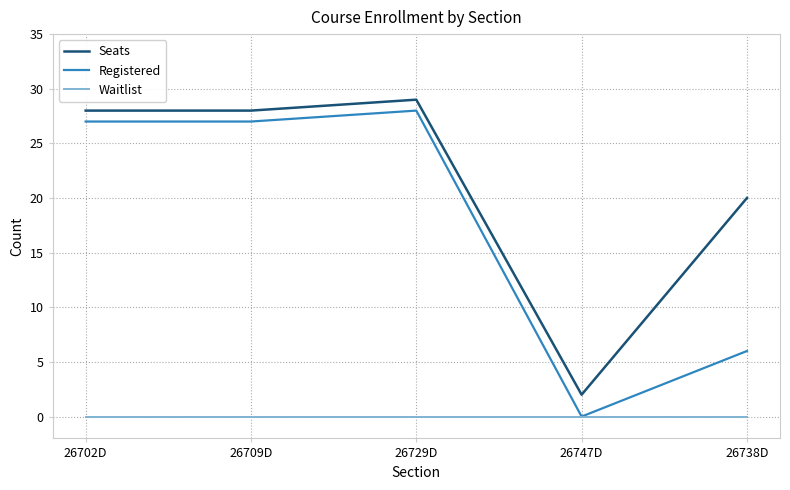

What position from the left is 26709D?

2